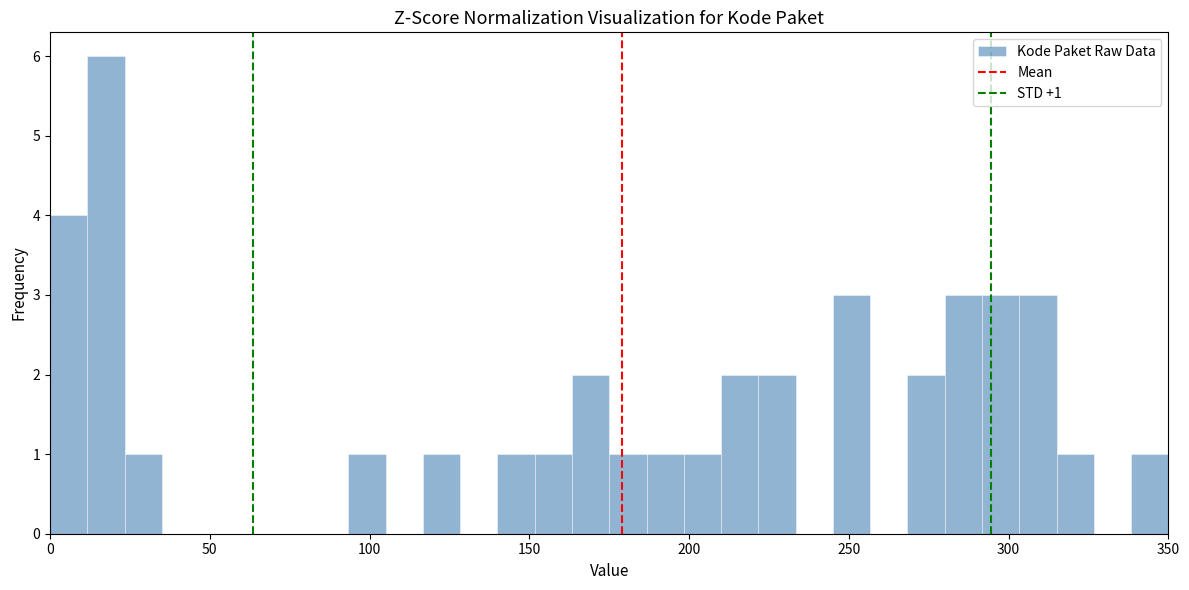

Around what value on the x-axis is the tallest bar? Give the approximate position of its centre, as read against the axis.

20